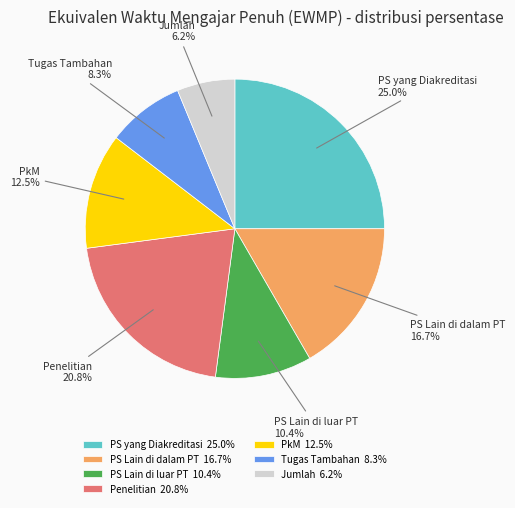

Count the number of slices in the pie.

7